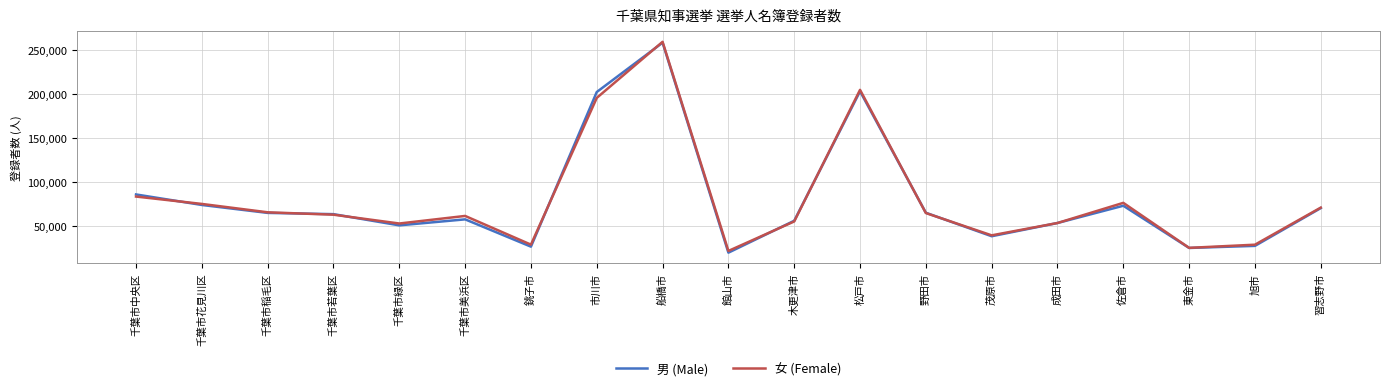

Which category has the lowest value across all series?

館山市